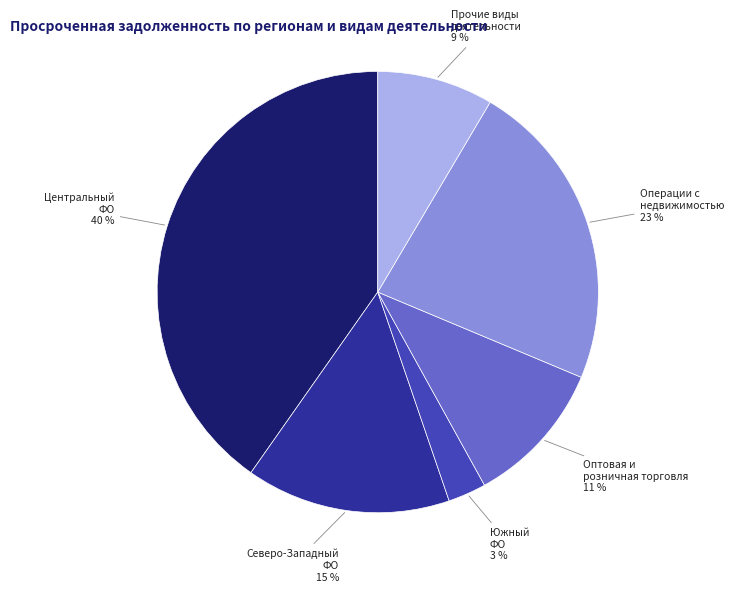

Is there a majority slice in this chart?

No